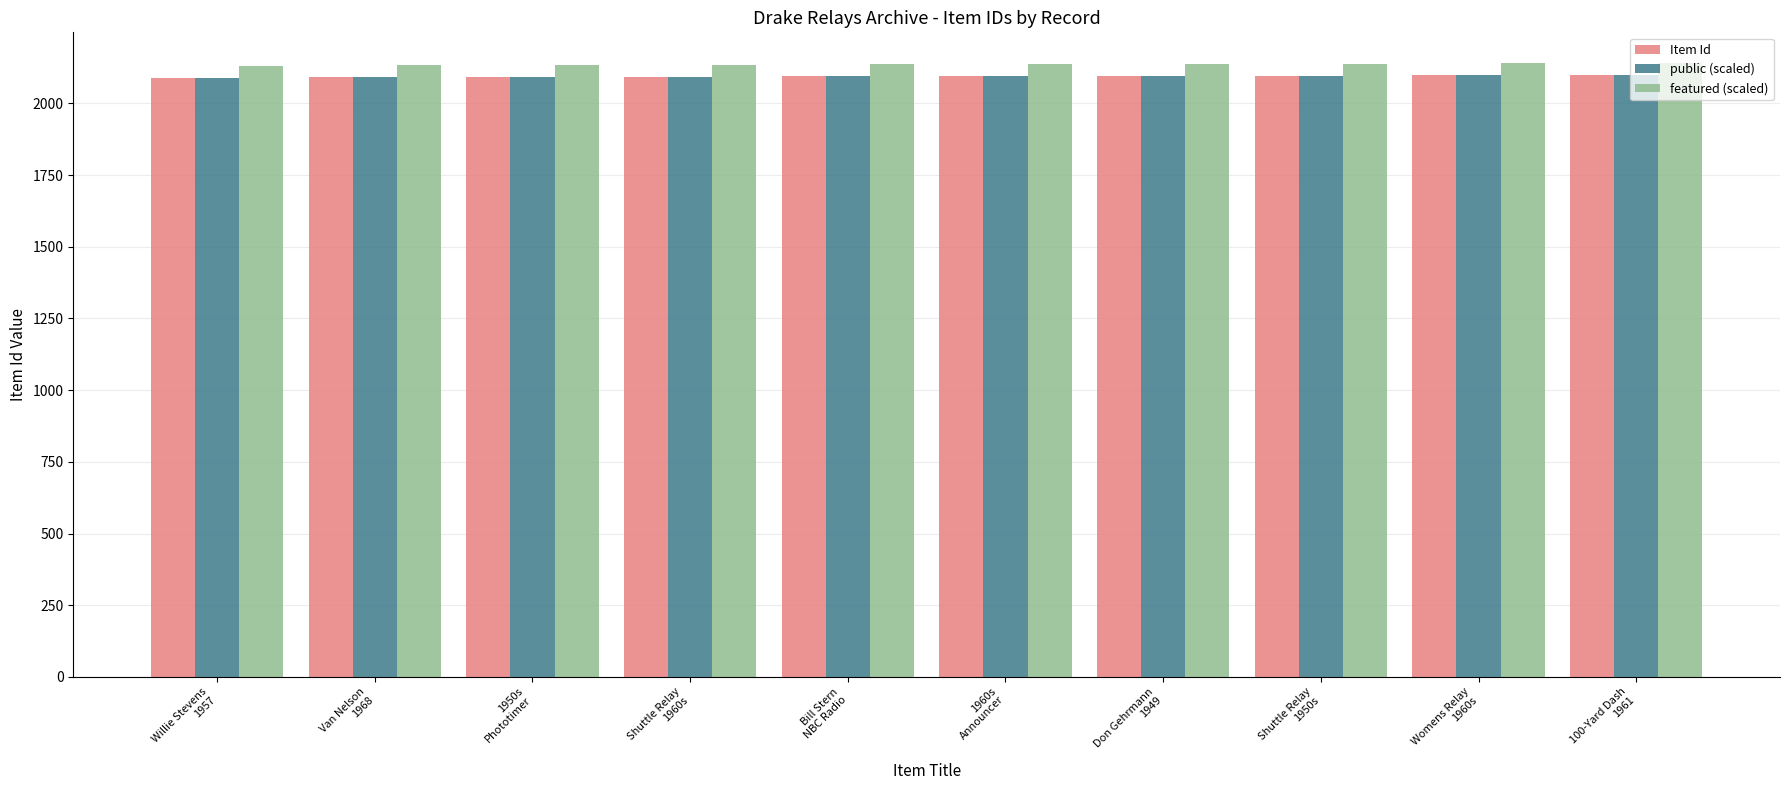

Read the Item Id value at Van Nelson
1968.

2091.0